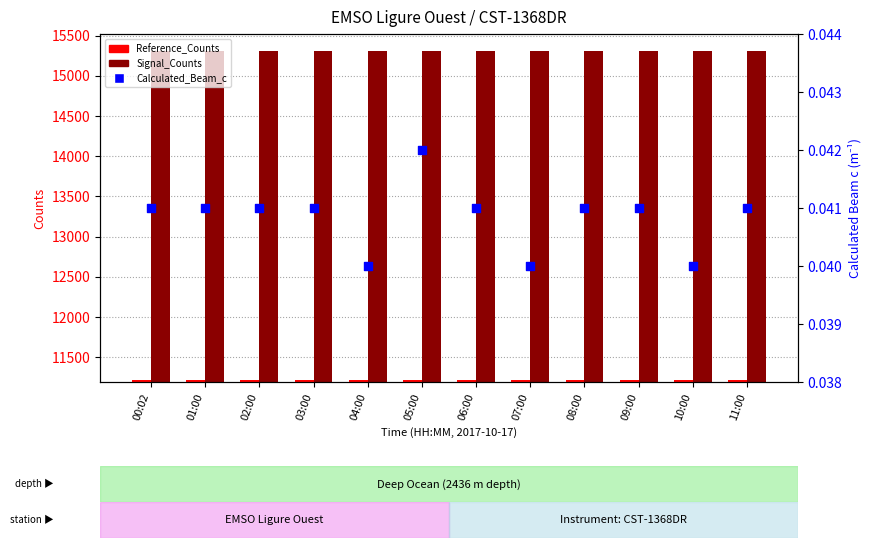

At which category is the sum across all series the highest?

01:00